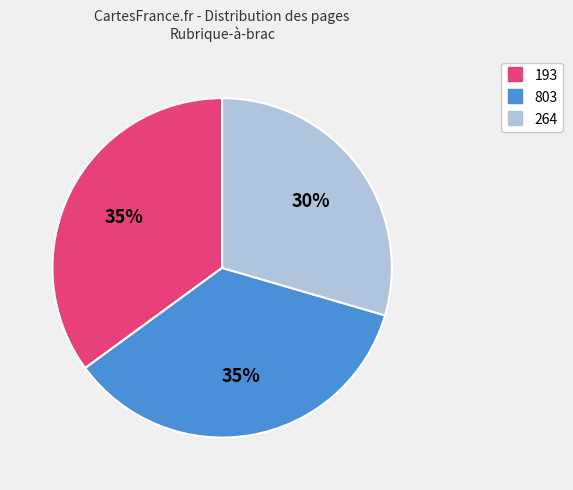

What is the ratio of the value at 803 to the value at 193?

1.0